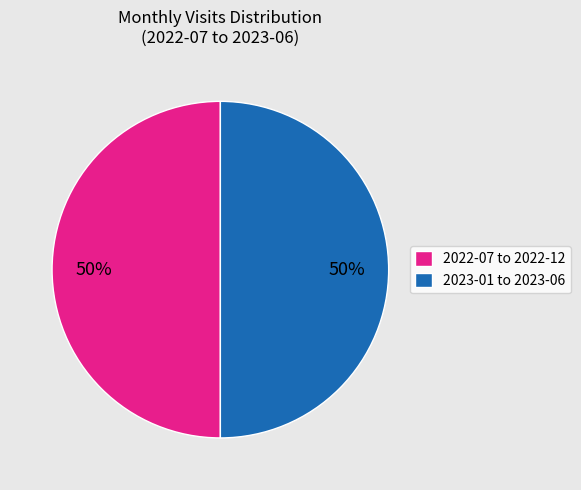

Combined, do 2022-07 to 2022-12 and 2023-01 to 2023-06 account for over 50%?

Yes